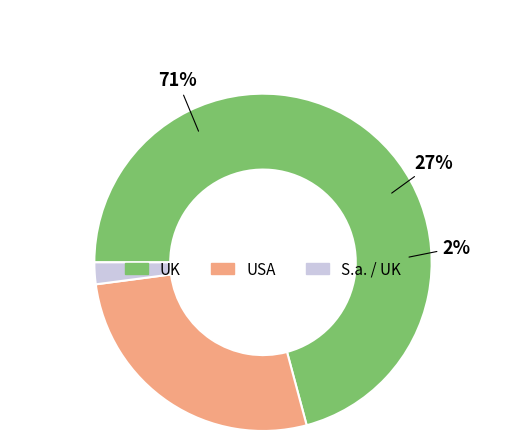

What is the largest slice in the pie chart?

UK